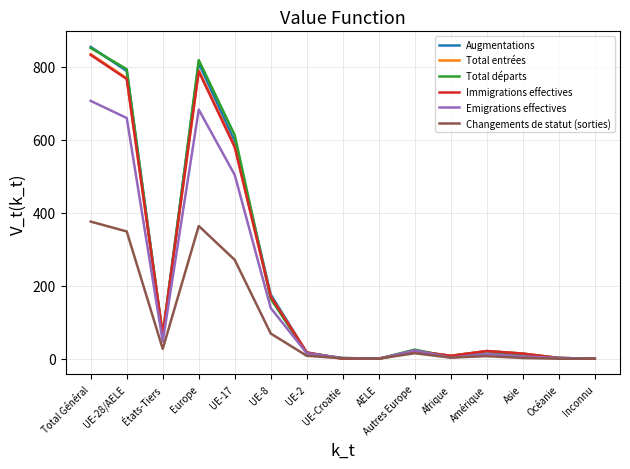

What is the difference between the highest and lowest values at États-Tiers?

39